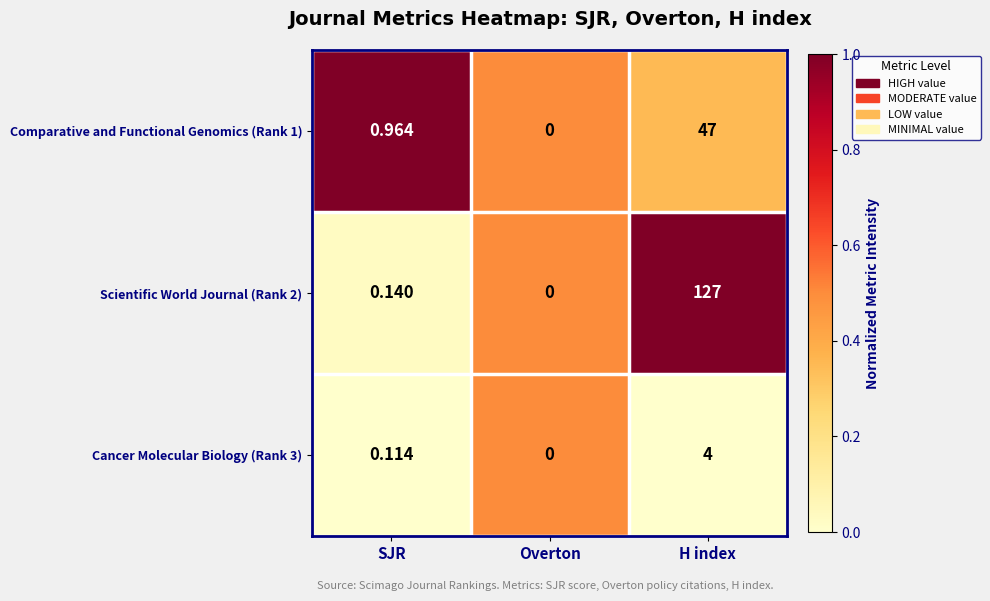

At which label is Scientific World Journal (Rank 2) closest to 63?

SJR